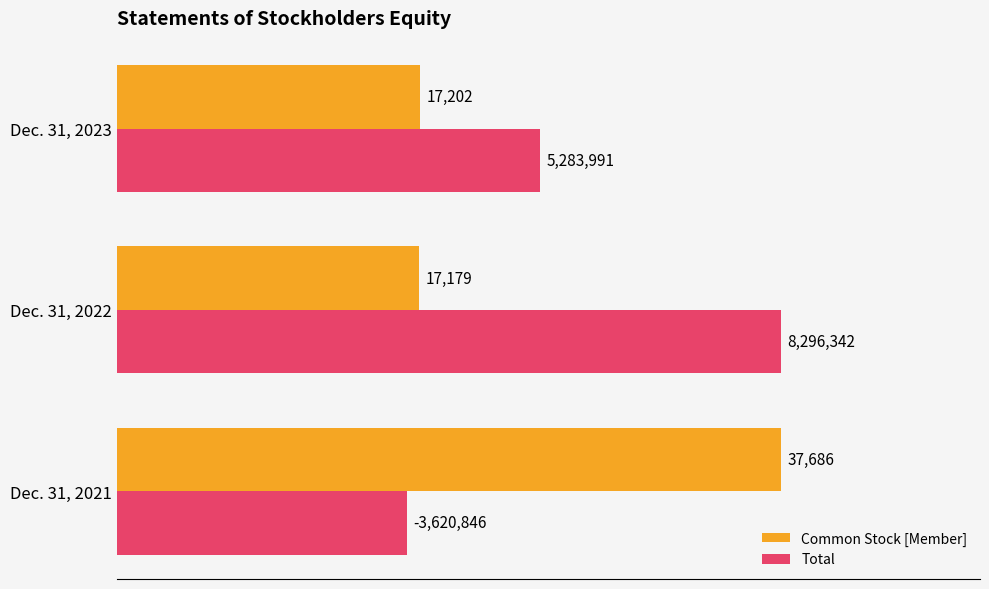

What are all the series names shown in the legend?

Common Stock [Member], Total